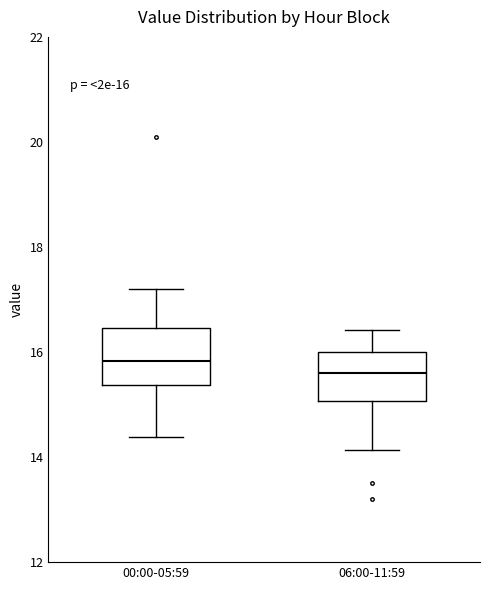

Which box's median line is the lowest?

06:00-11:59